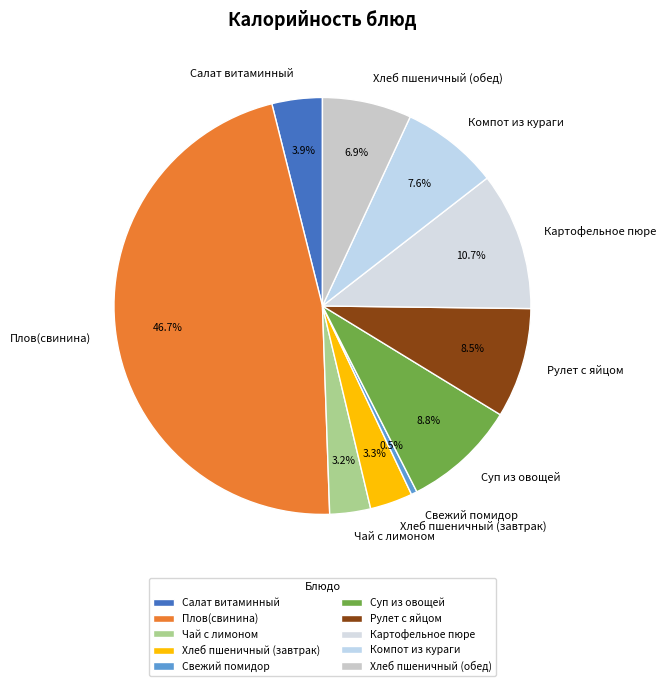

Between Плов(свинина) and Картофельное пюре, which is larger?

Плов(свинина)